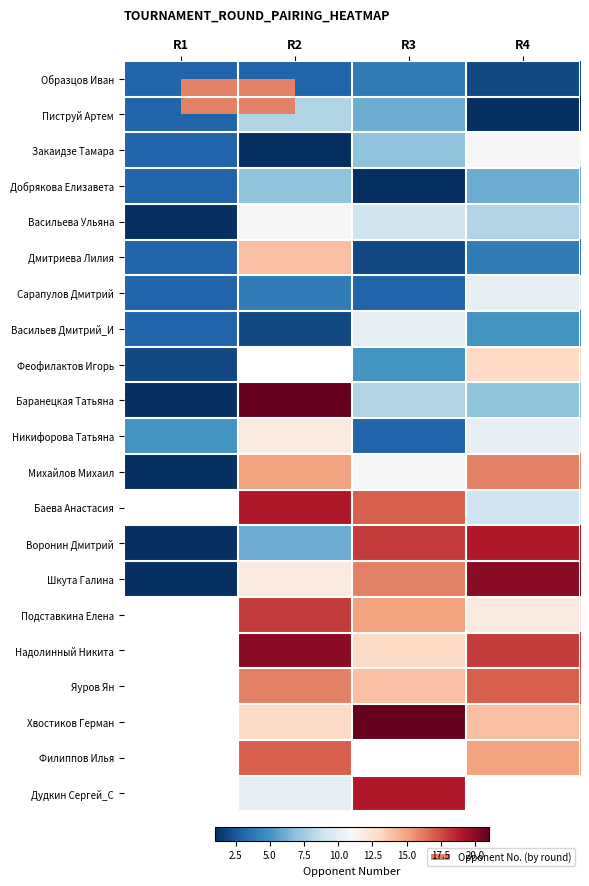

Which series has the largest total across all categories?

Шкута Галина